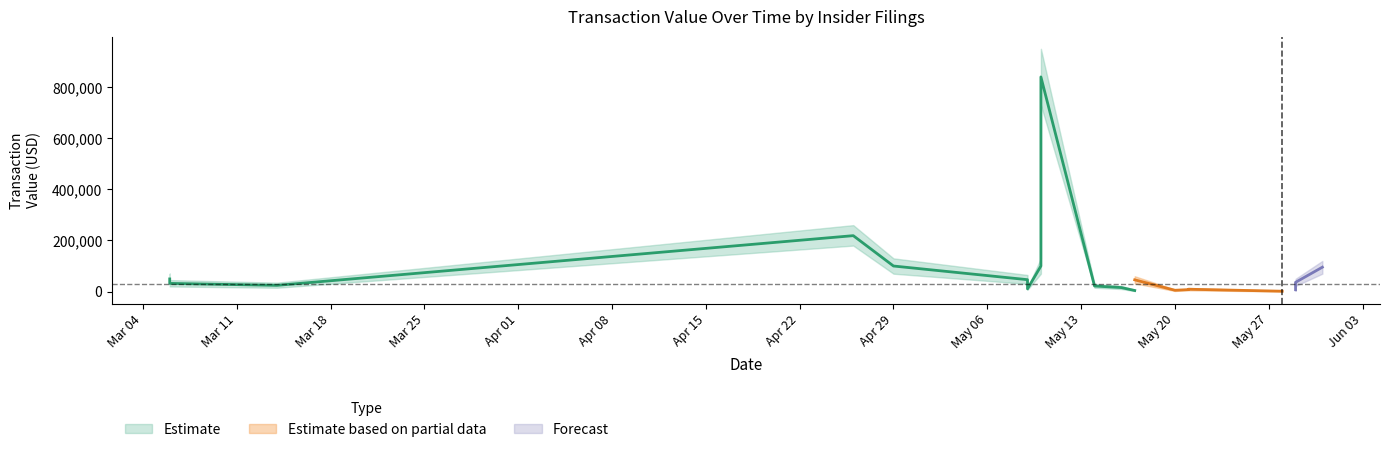

Where is the first local minimum for transactionValue_lower?

4